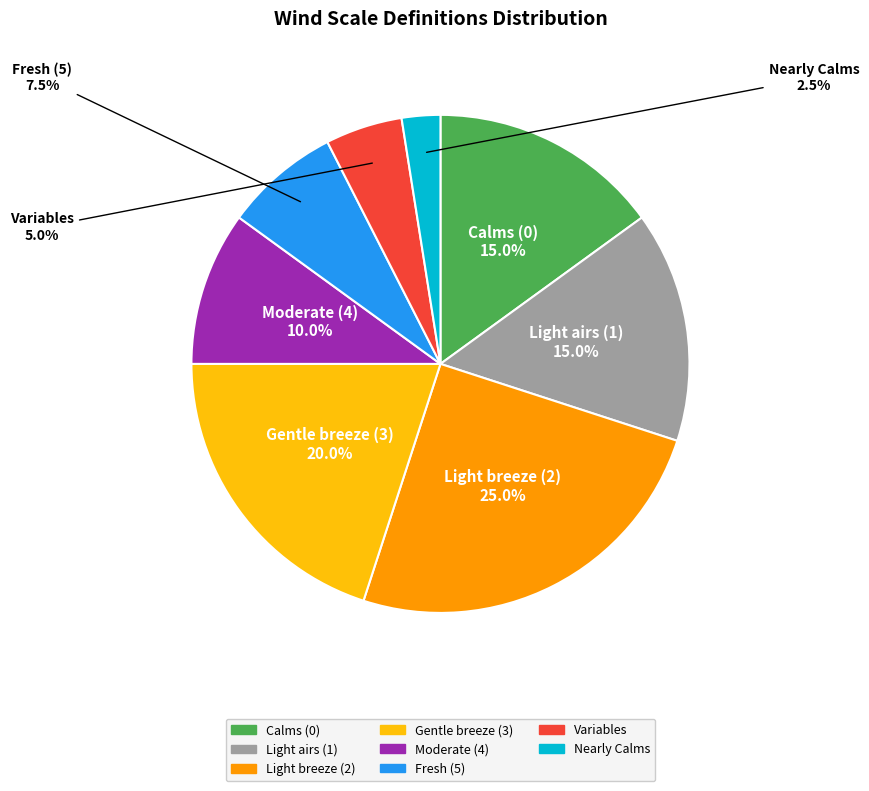

Does any single category account for the majority?

No